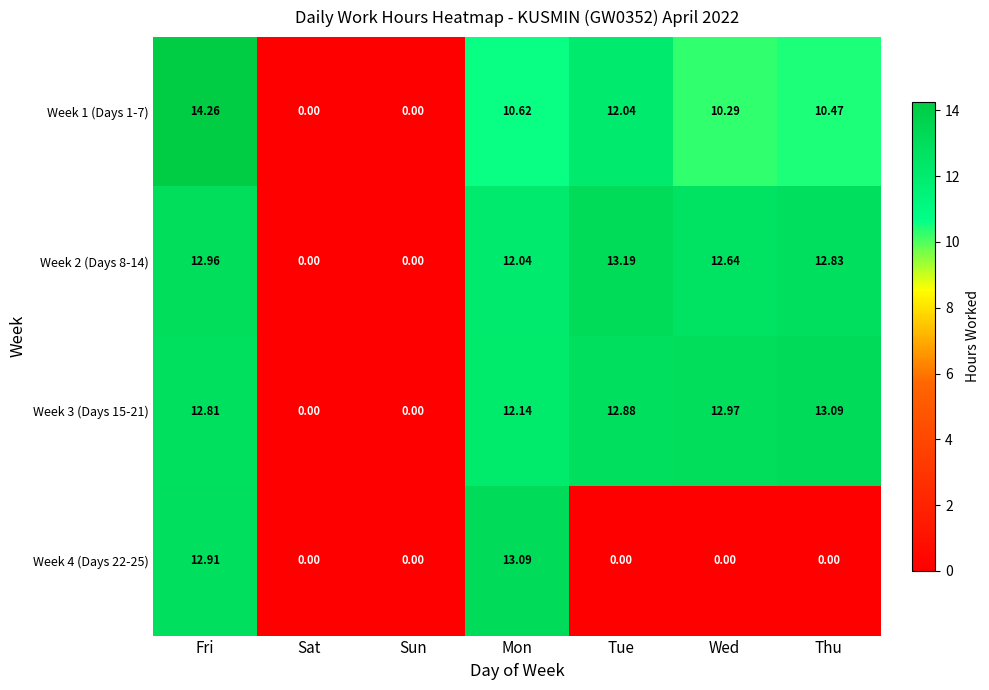

At which category is the sum across all series the highest?

Fri